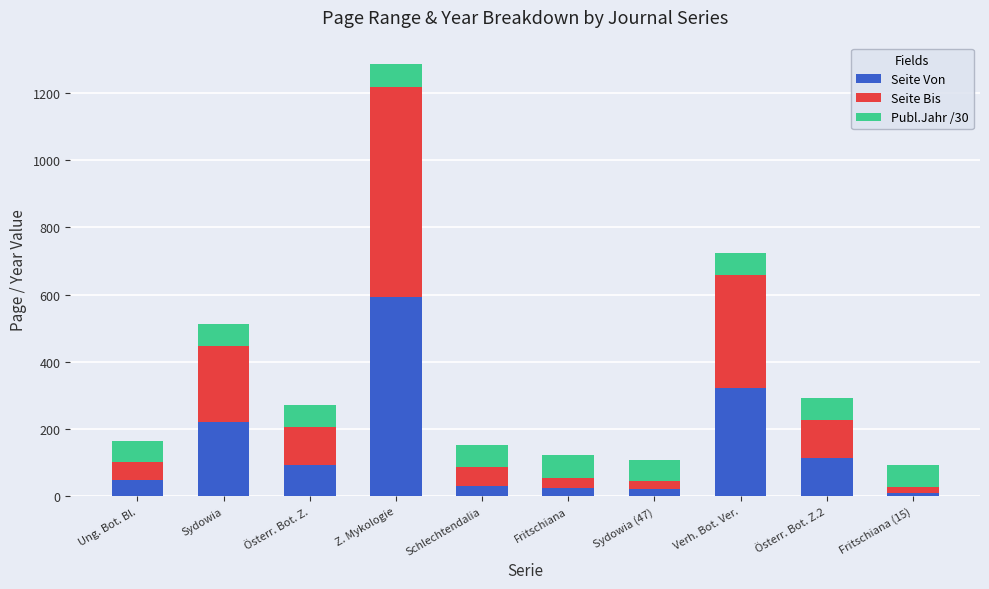

Is it true that Seite Von equals 163.3 at Verh. Bot. Ver.?

False